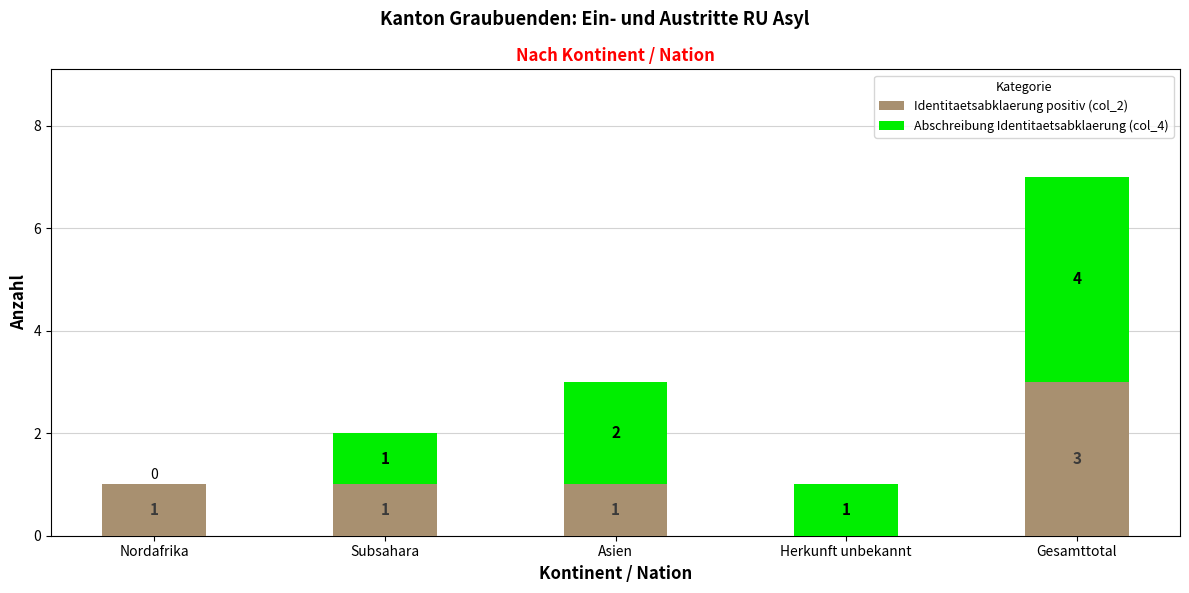

What is the sum of all Identitaetsabklaerung positiv (col_2) values?

6